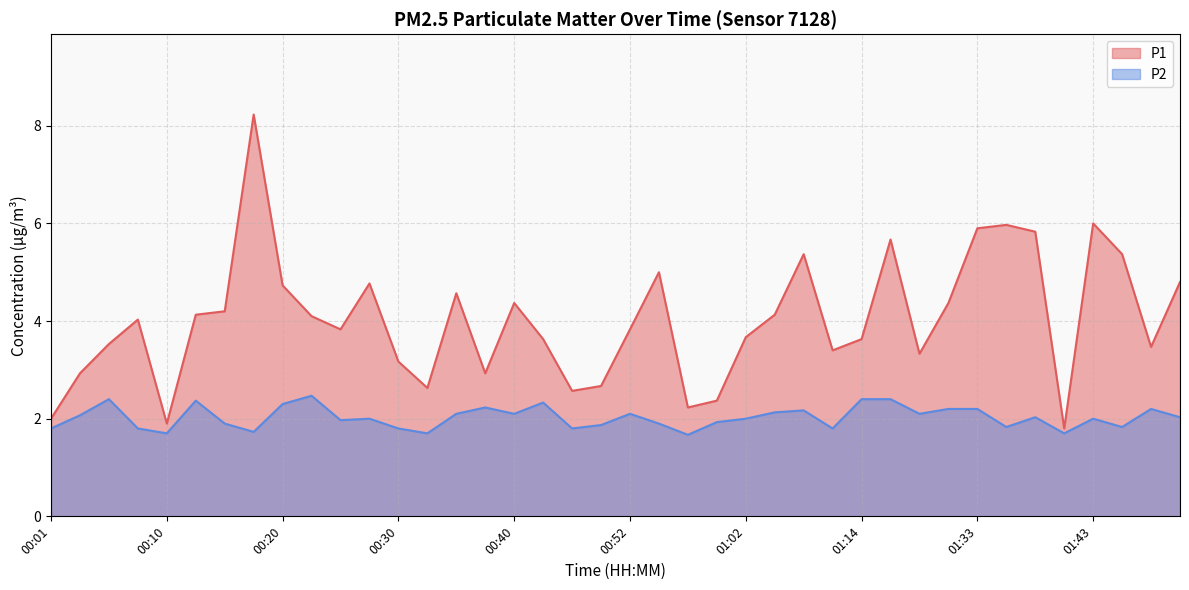

At which category is the sum across all series the highest?

00:18